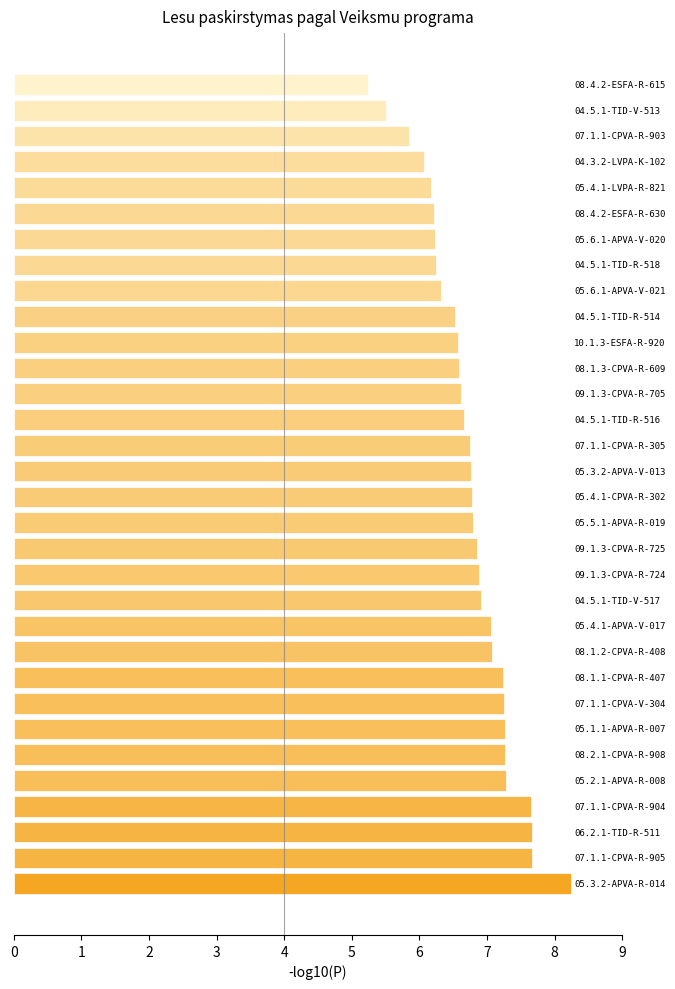

What is the difference between the maximum and minimum values?

3.0